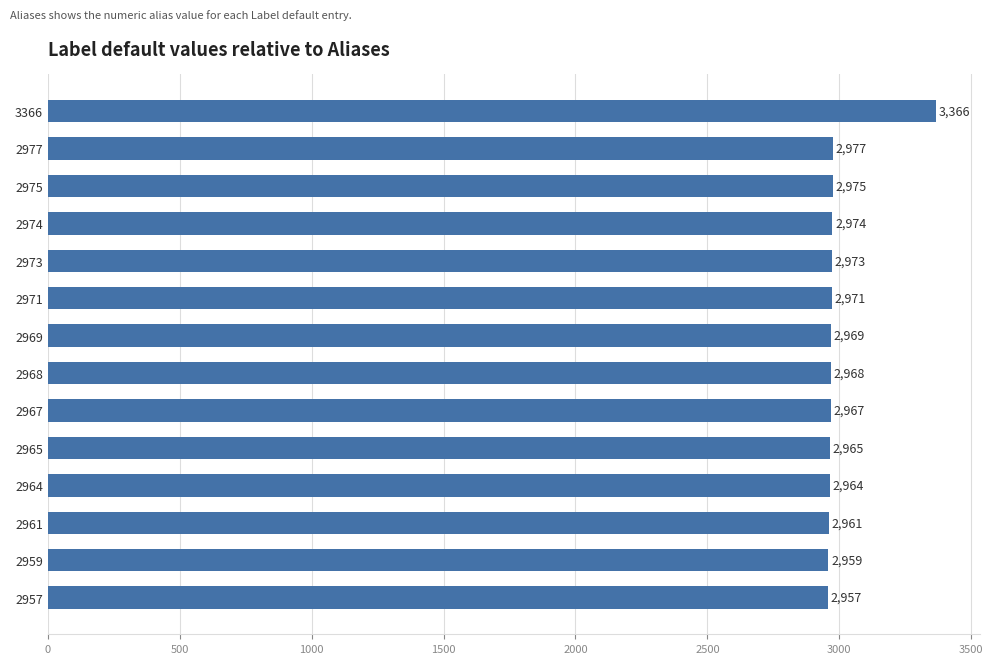

How many data points are less than 2969?

7